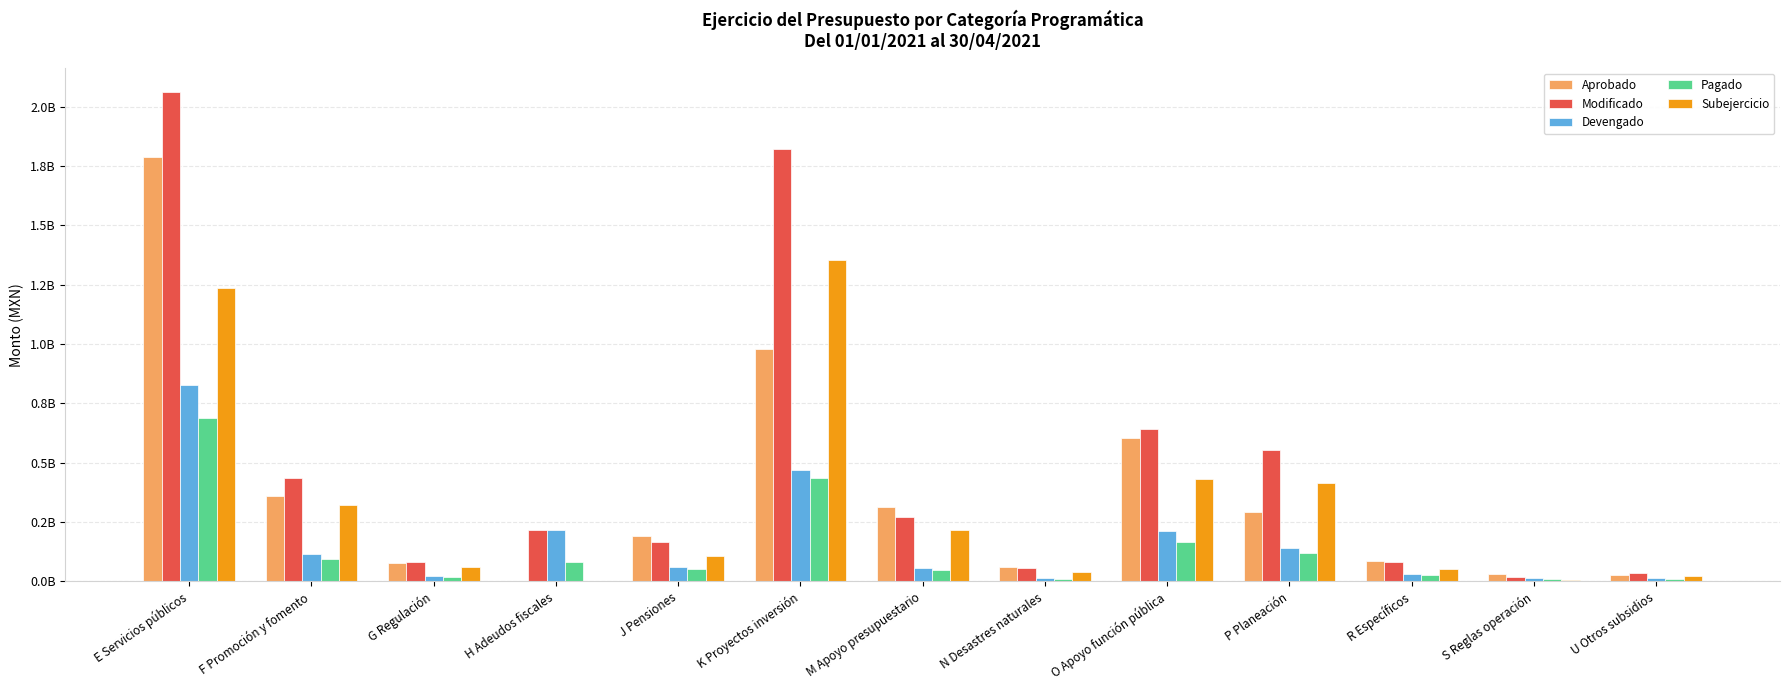

At which label is Modificado closest to 1039953599?

O Apoyo función pública